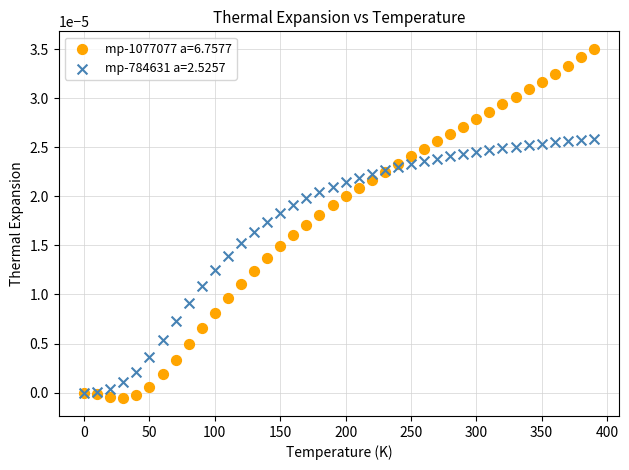

Which series contains the lowest Y value?

mp-1077077 a=6.7577